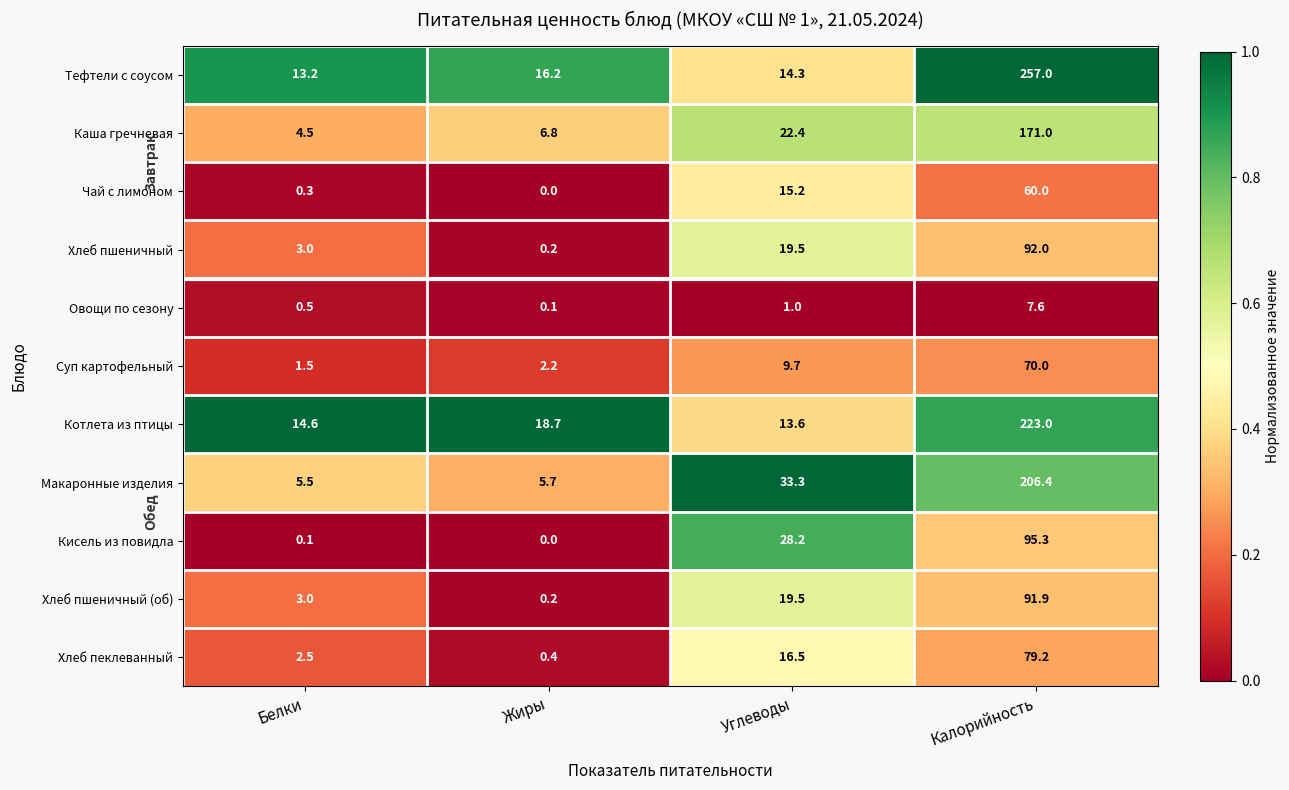

What is the spread (max minus min) of values at Калорийность?

249.4